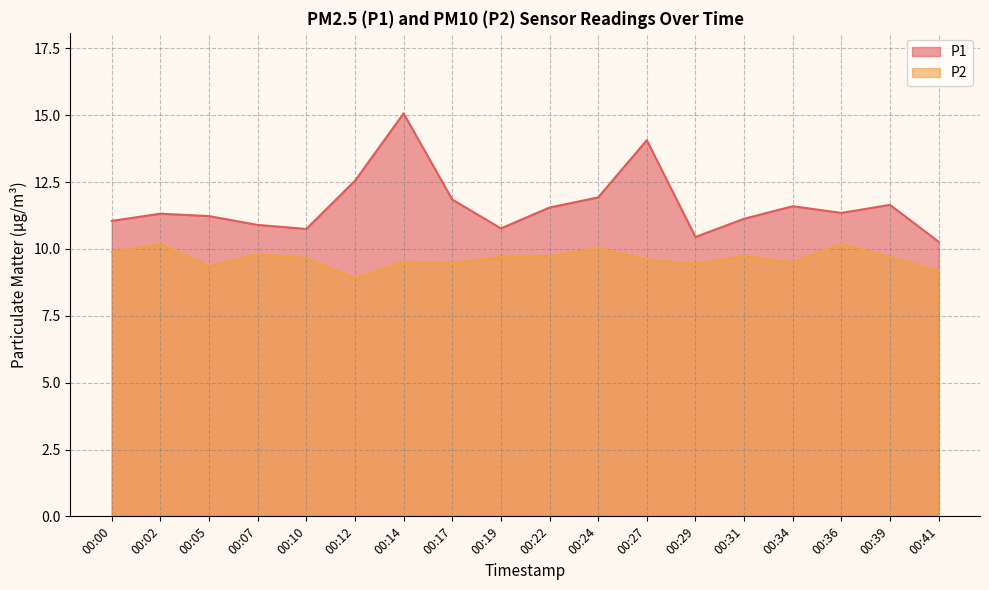

What is the total value across all series at 00:14?

24.6